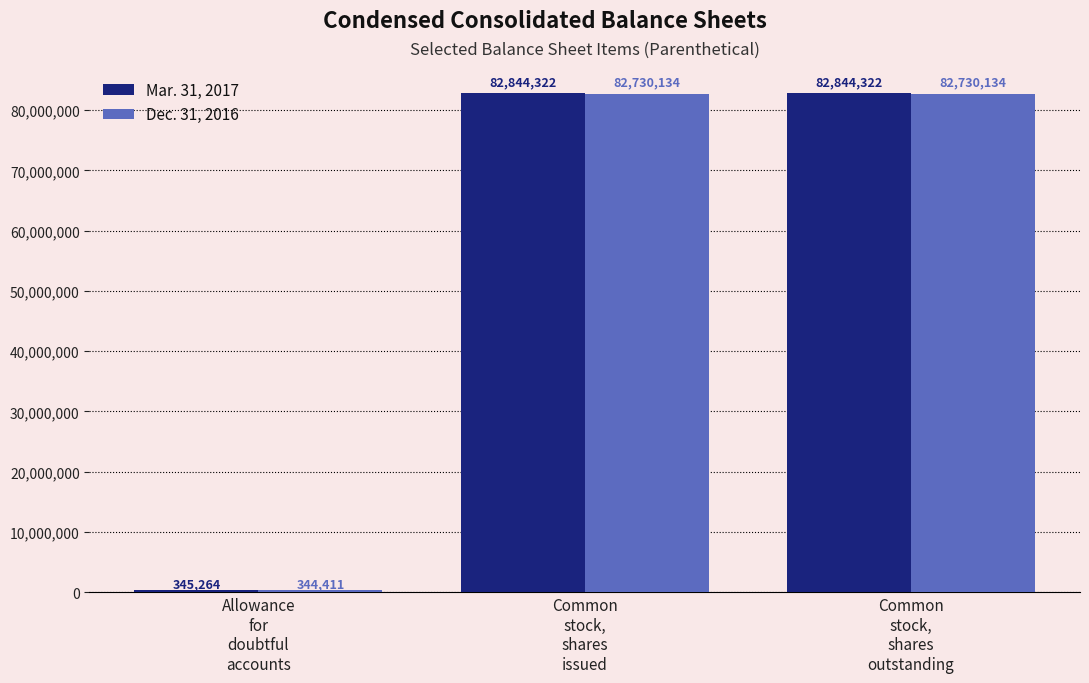

How many groups of bars are there?

3